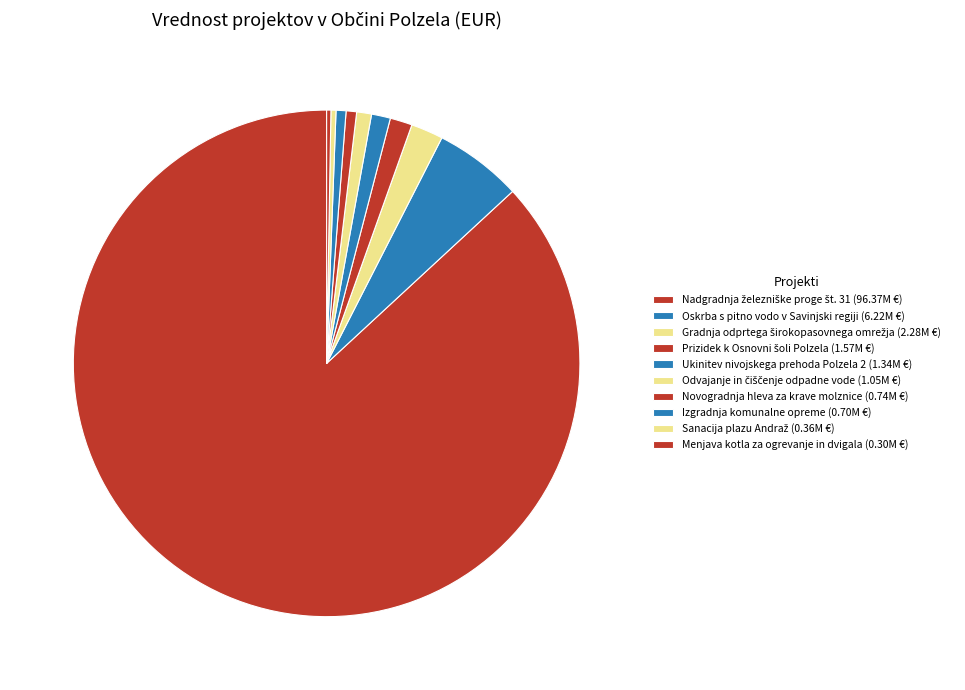

What is the total percentage of Izgradnja komunalne opreme and Nadgradnja železniške proge št. 31?

87.5%